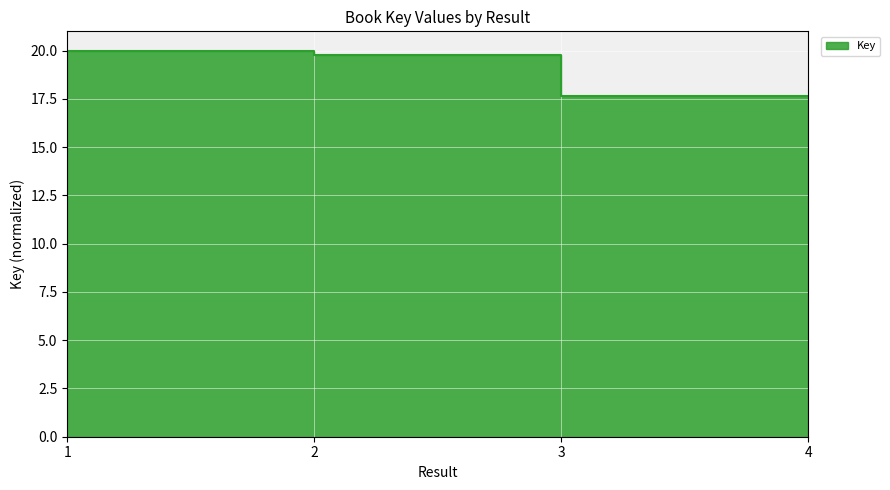

What is the sum of the values at 2 and 3?

39.8